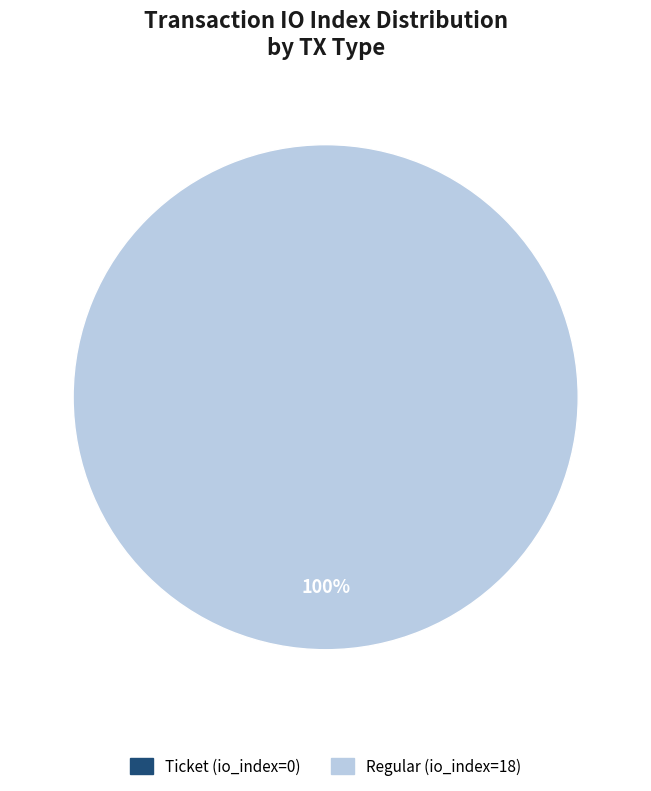

What percentage do Regular (io_index=18) and Ticket (io_index=0) together represent?

100.0%